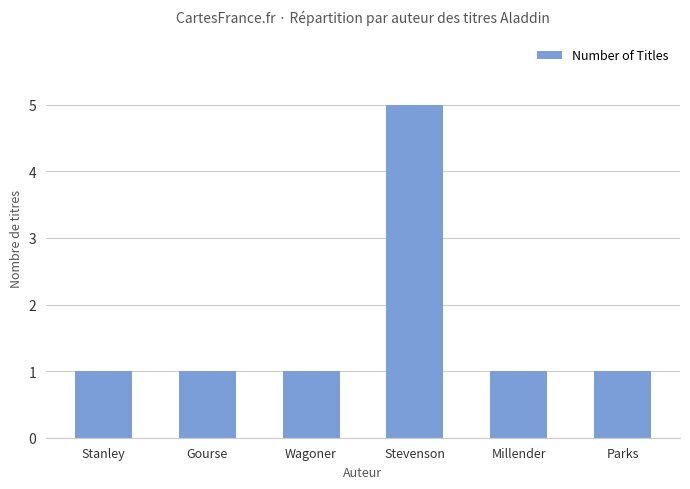

How many values are between 1 and 2?

5